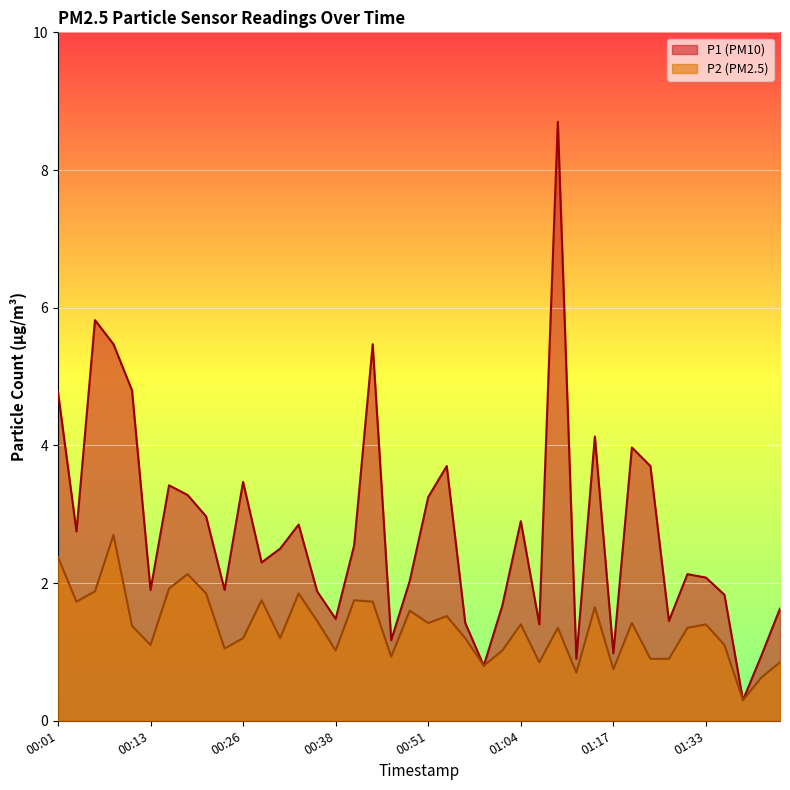

True or false: P2 has a value of 0.5 at 00:06.

False